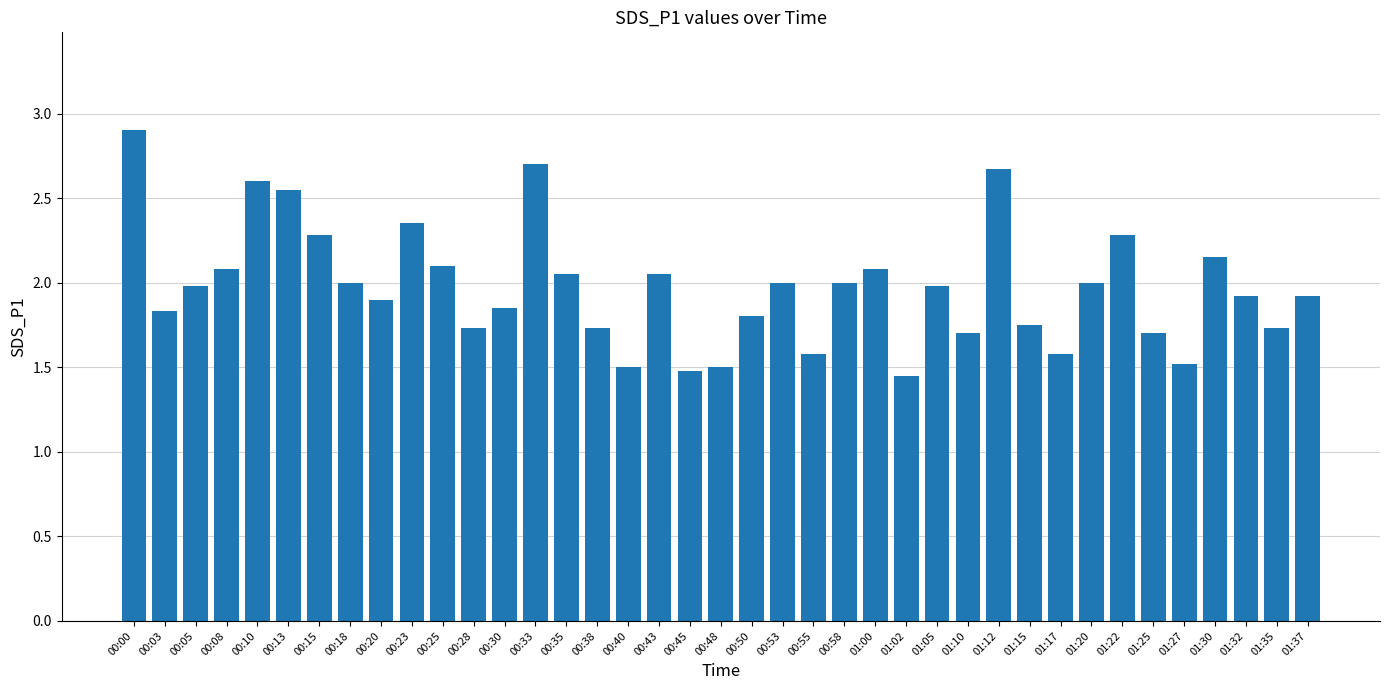

The value at 01:10 is 1.7. True or false?

True